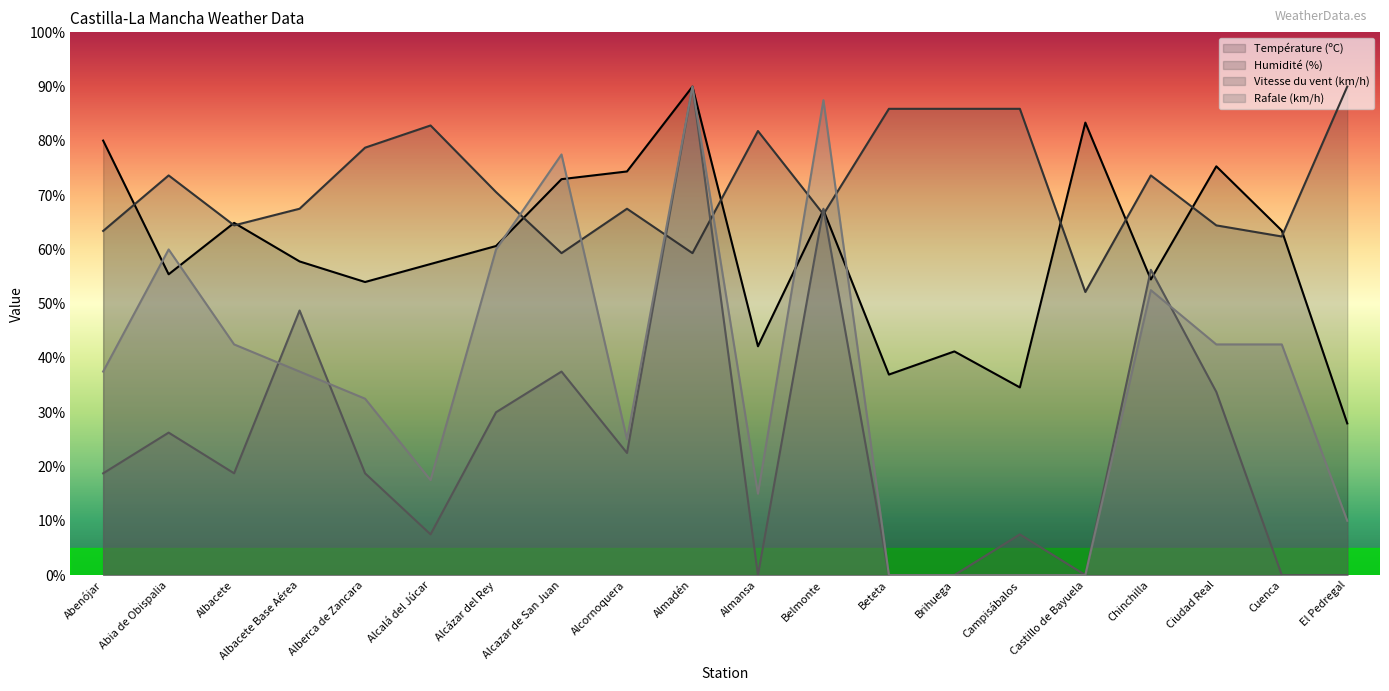

Which has a higher value, Albacete or Alcazar de San Juan?

Alcazar de San Juan